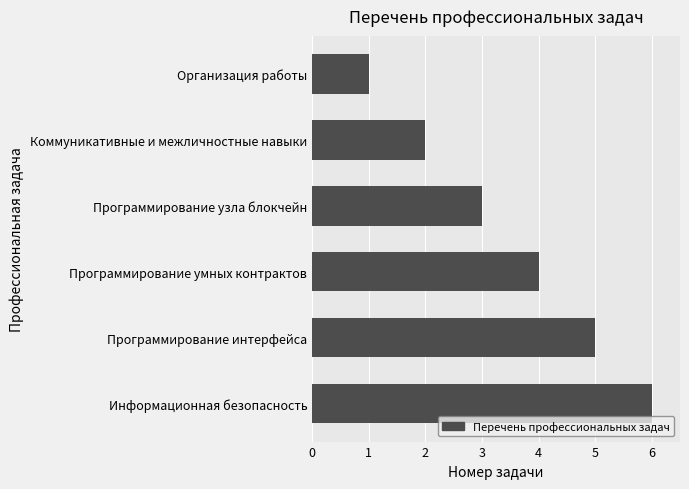

What is the sum of all values?

21